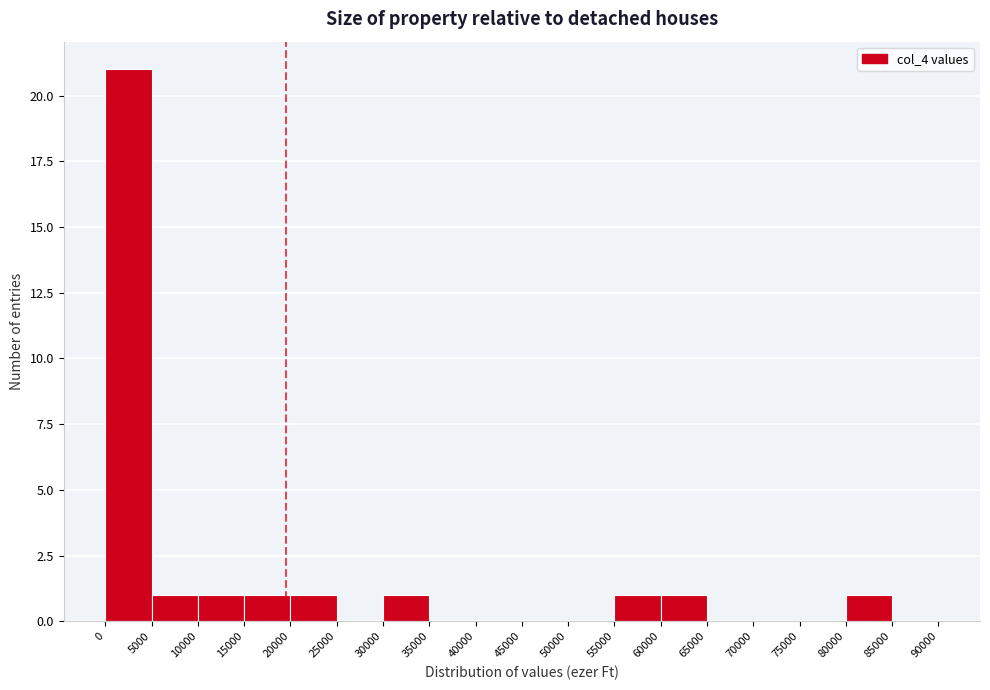

Over which range of the x-axis is the bar tallest?

0 to 5000